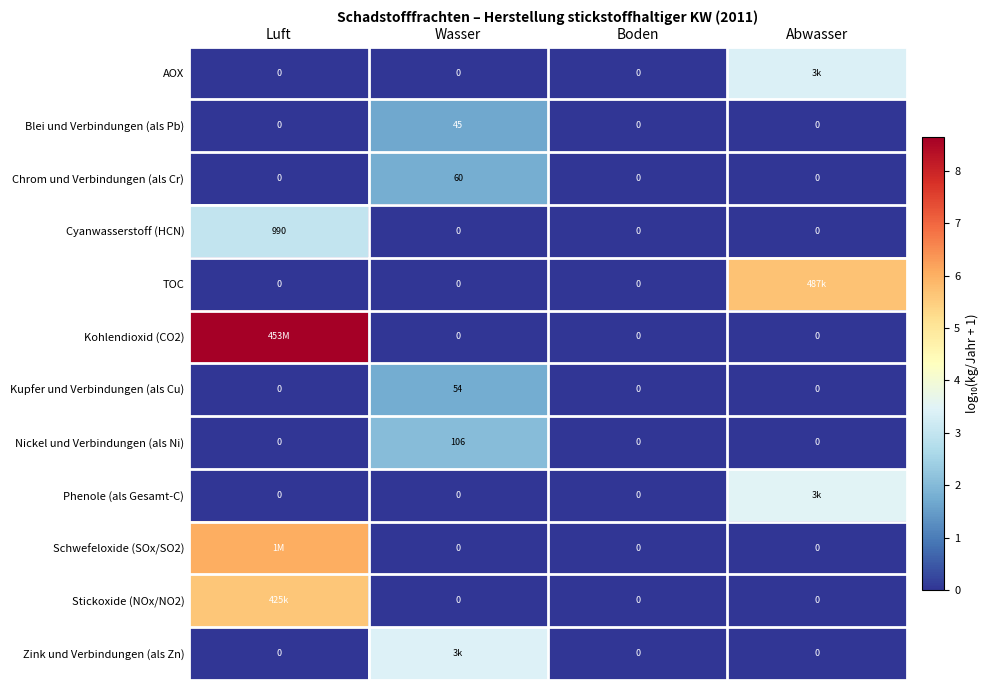

How many positive values does the Blei und Verbindungen (als Pb) series have?

1